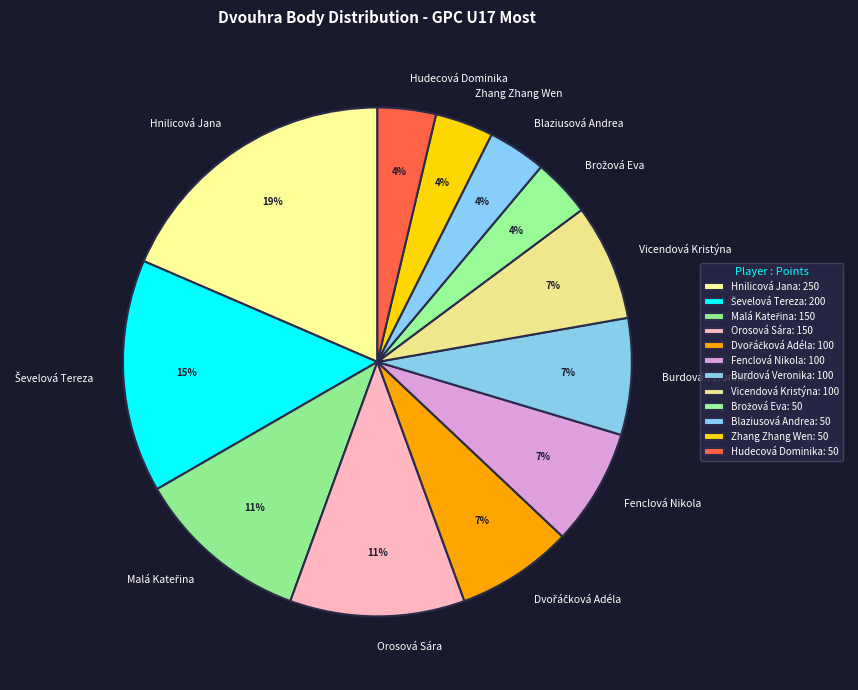

Which slice is the largest?

Hnilicová Jana